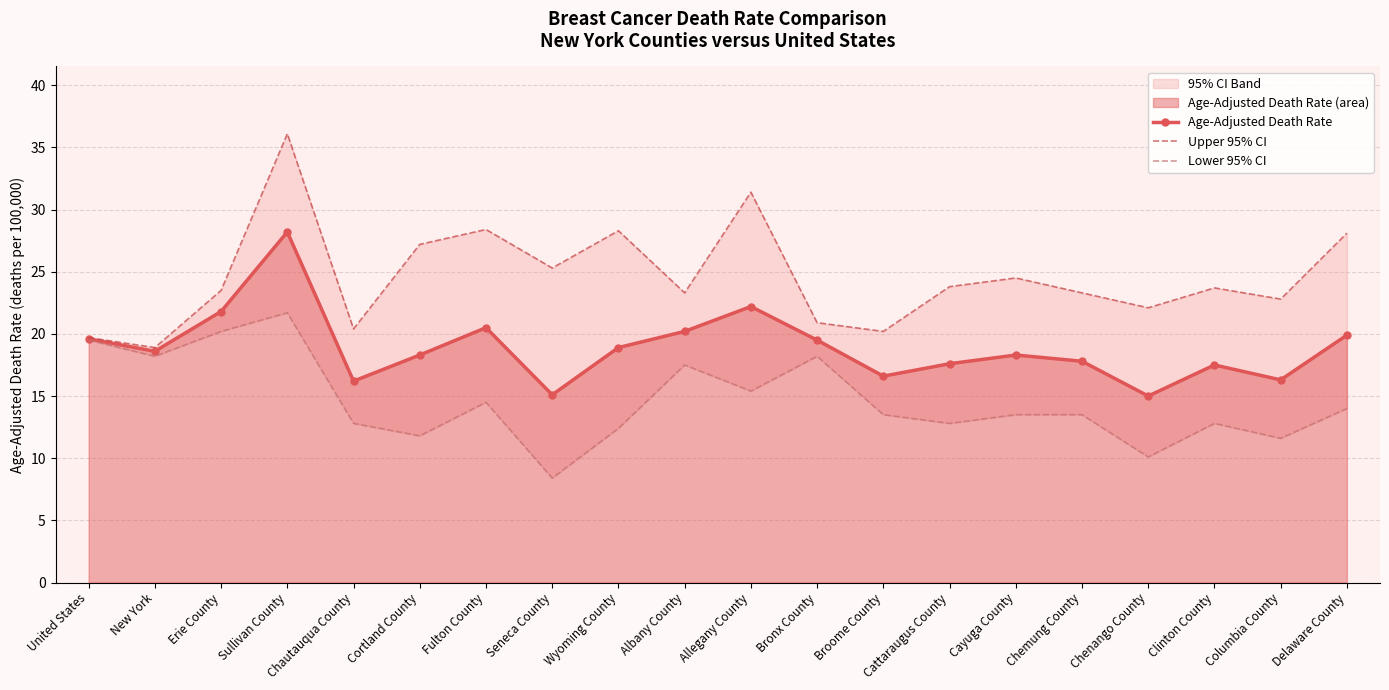

True or false: Age-Adjusted Death Rate has more than 2 points higher than both neighbors.

True